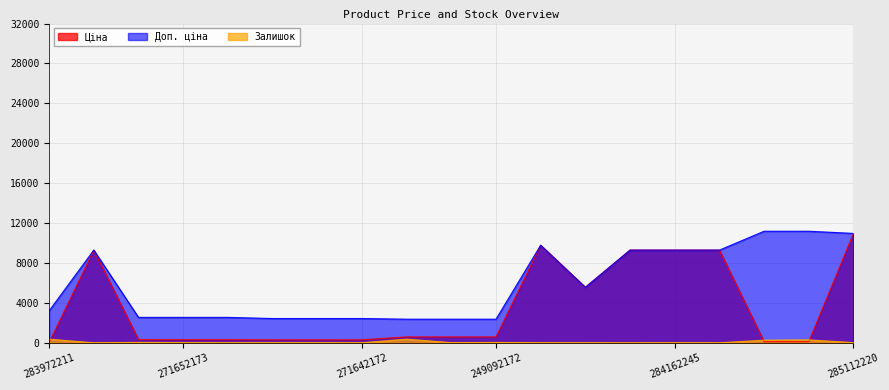

True or false: Ціна has a value of 40.3 at 247132181.

False